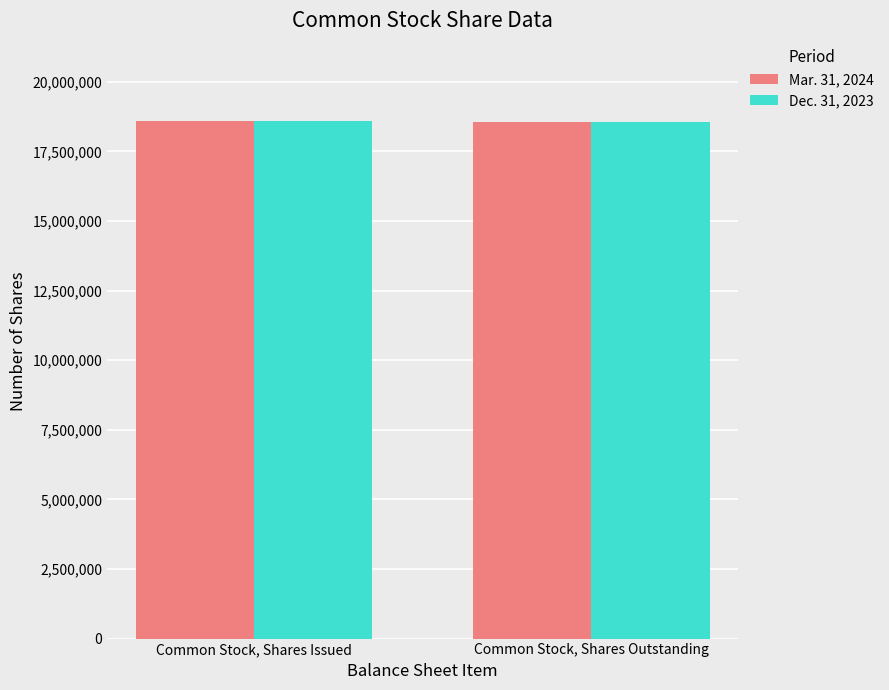

True or false: Mar. 31, 2024 has a value of 25176563 at Common Stock, Shares Issued.

False